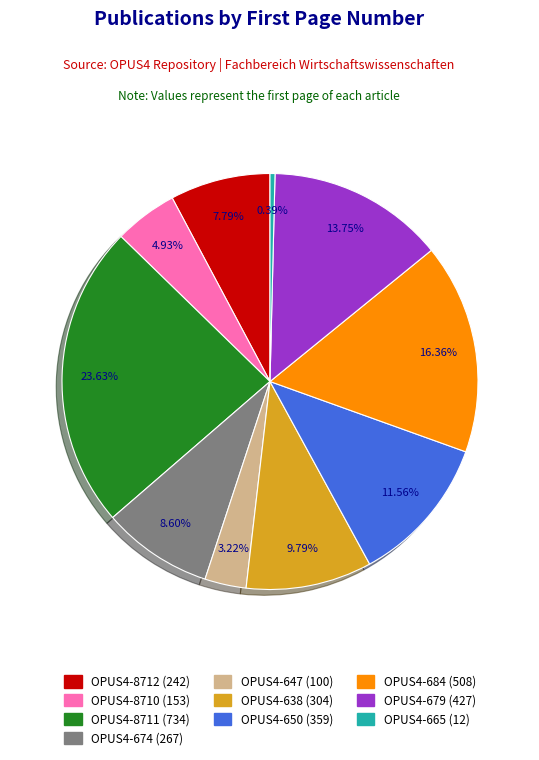

What portion of the pie excludes OPUS4-8711?

76.4%